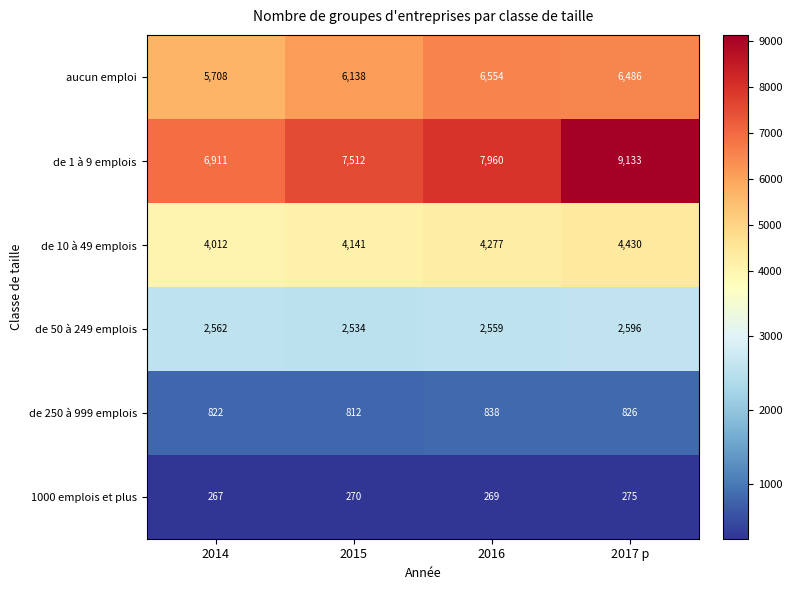

What is the sum of all 1000 emplois et plus values?

1081